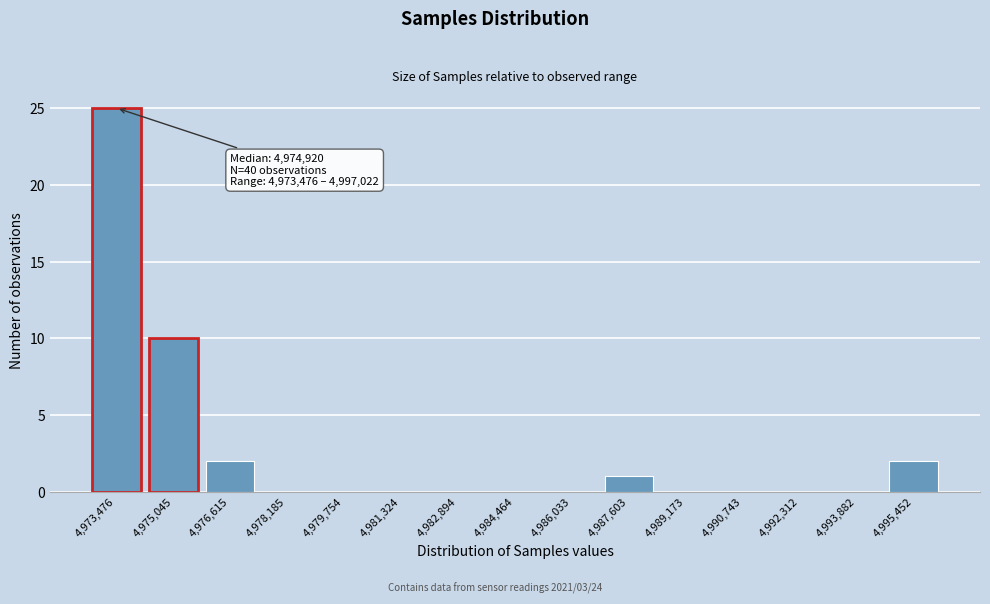

Reading right to left, transcribe all the data shown in this chart.

4,995,452=2	4,993,882=0	4,992,312=0	4,990,743=0	4,989,173=0	4,987,603=1	4,986,033=0	4,984,464=0	4,982,894=0	4,981,324=0	4,979,754=0	4,978,185=0	4,976,615=2	4,975,045=10	4,973,476=25